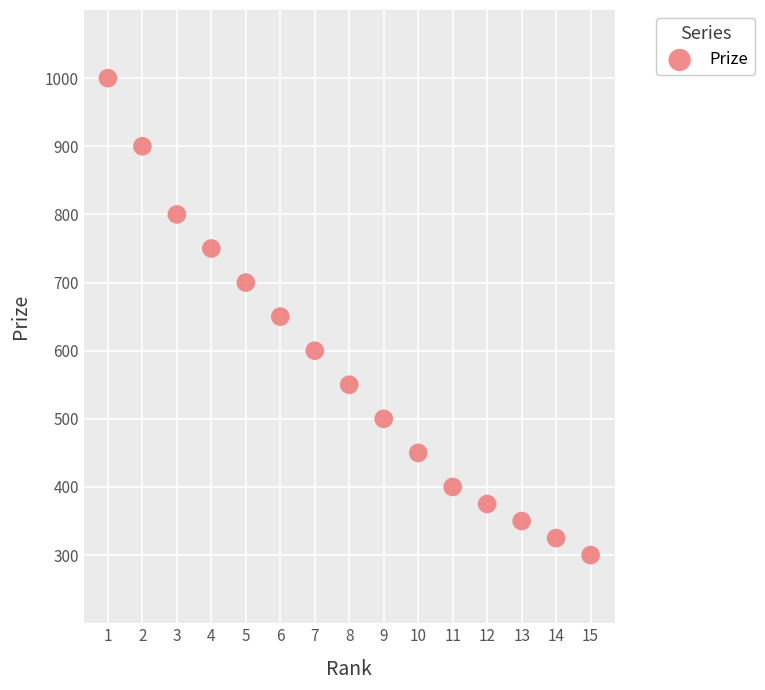

What is the range of X values (max minus min)?

14